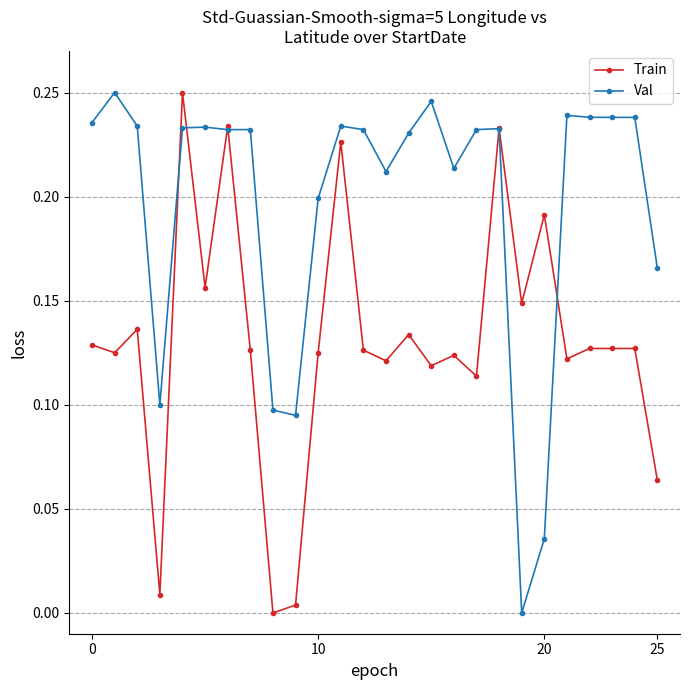

How many categories are shown in the chart?

26